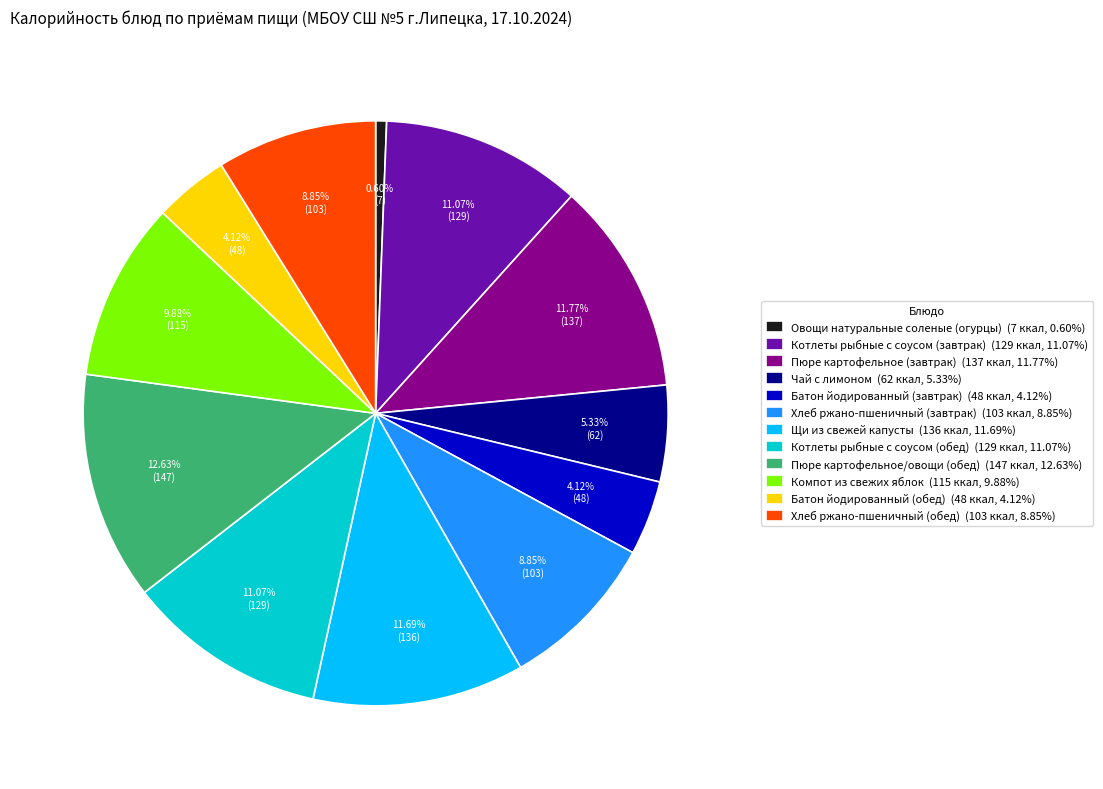

To the nearest percent, what is the combined percentage of Хлеб ржано-пшеничный (обед) and Батон йодированный (завтрак)?

13%